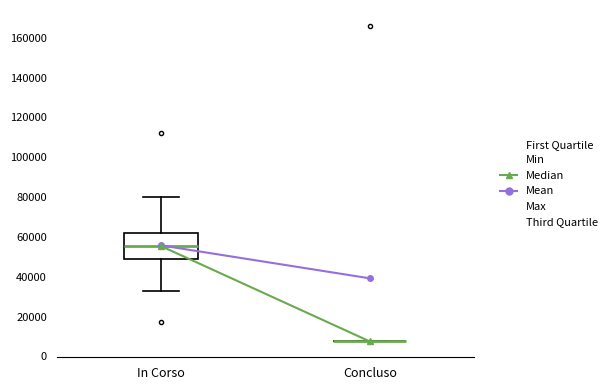

Reading left to right, transcribe this box plot: for each box, give where its median line is, the range the box spans, and where its two whiskers end, as read against the y-axis. The values are not printed on the chart, so give them approximately, as read against the axis.

In Corso: median 56000, box 48000 to 62000, whiskers 32000 to 80000
Concluso: box collapsed to a line at 8000, whiskers 8000 to 8000